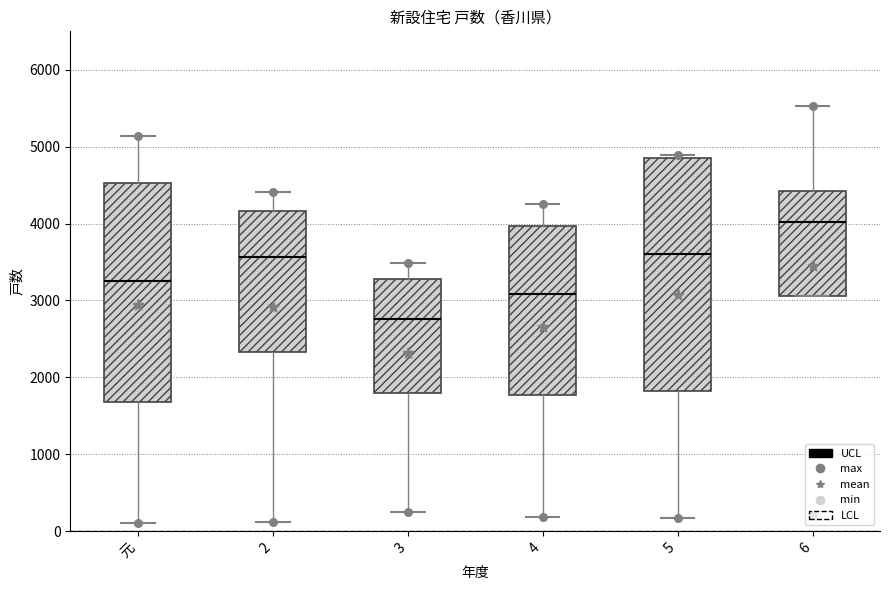

Which box's median line is the highest?

6